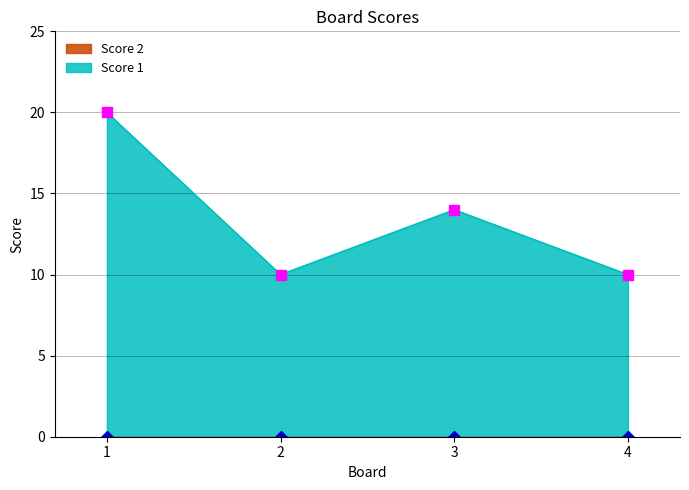

Is it true that the value at 2 is 6?

False